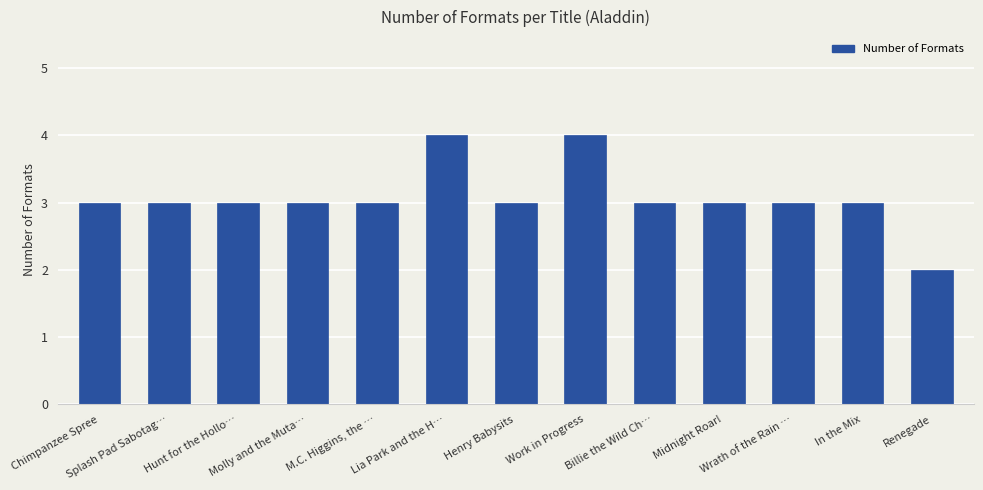

Count the number of categories in the chart.

13